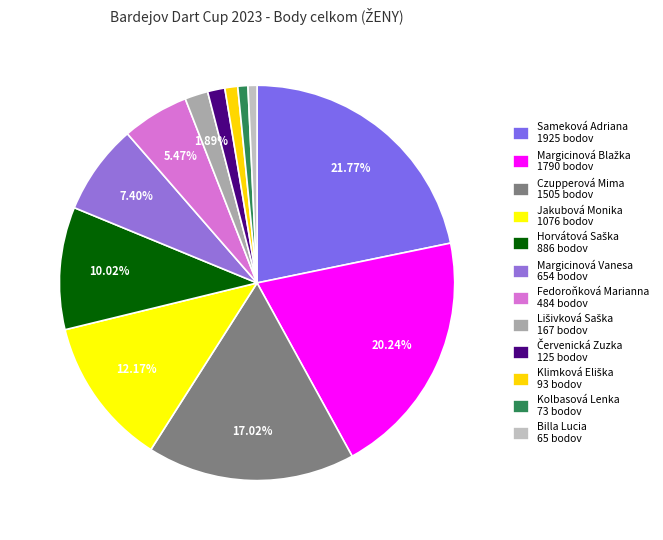

How many slices are in this pie chart?

12